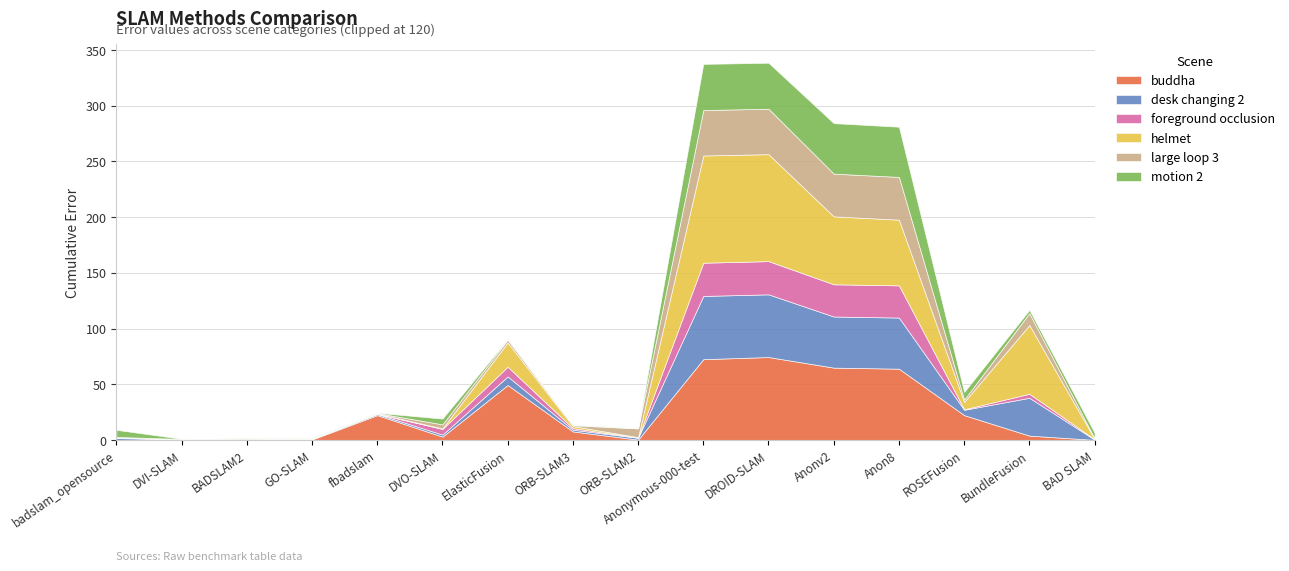

Which series has the largest range (max minus min)?

helmet